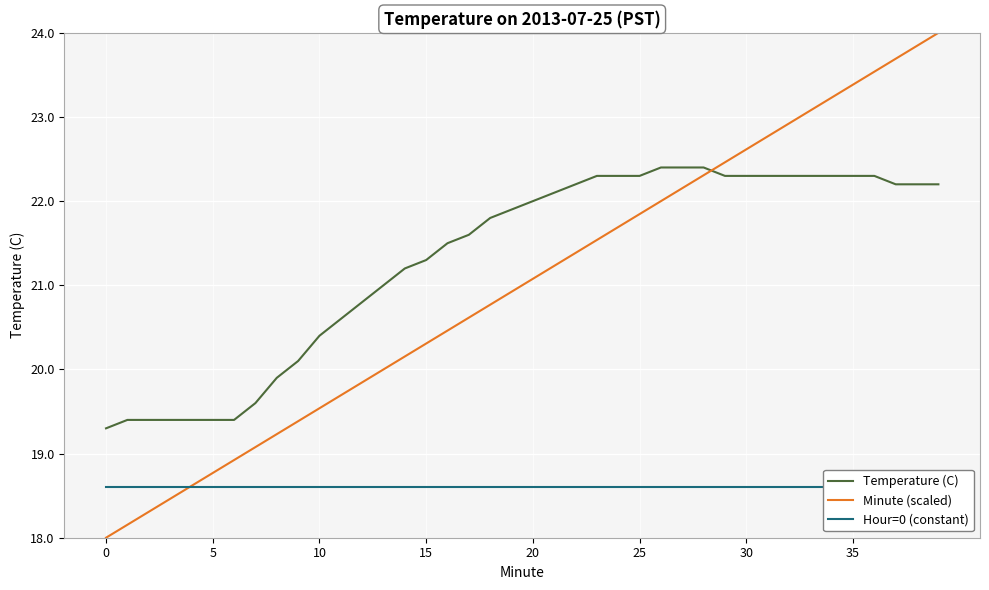

What is the spread (max minus min) of values at 28?

3.8